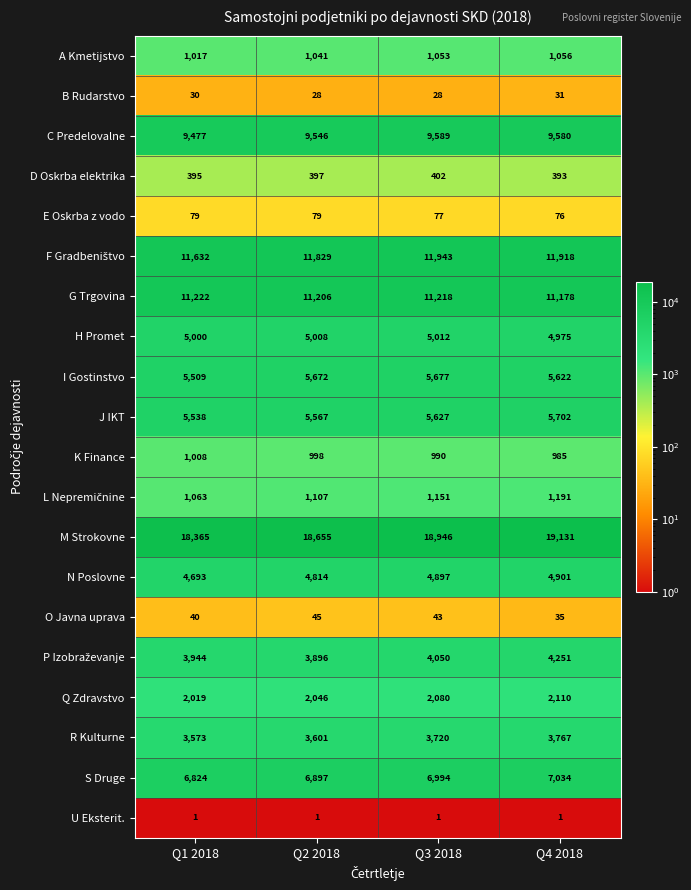

Rank the categories by N Poslovne value from highest to lowest.

Q4 2018, Q3 2018, Q2 2018, Q1 2018